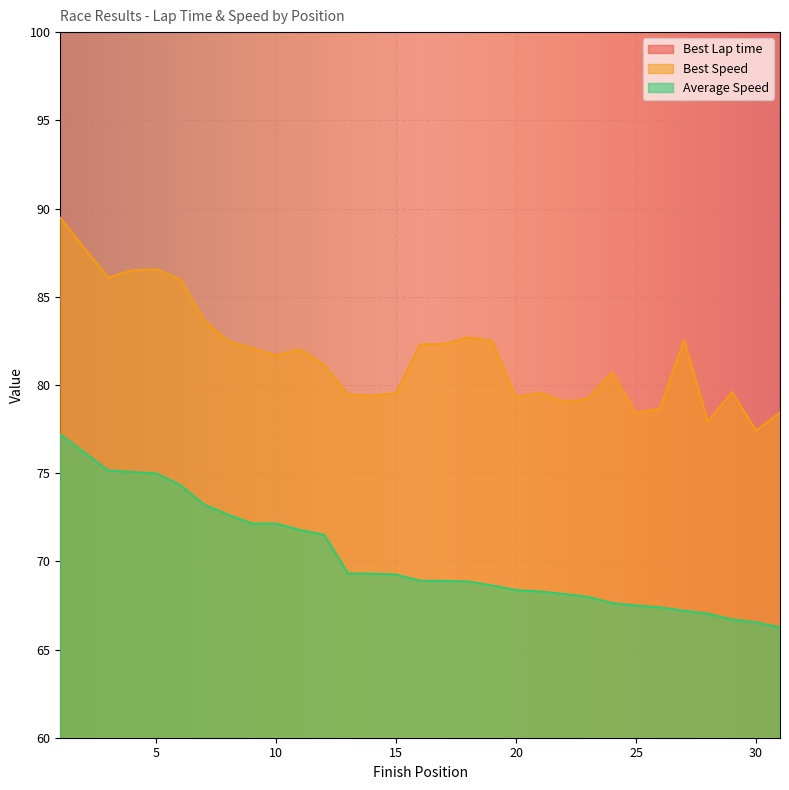

What are all the series names shown in the legend?

Best Lap time, Best Speed, Average Speed